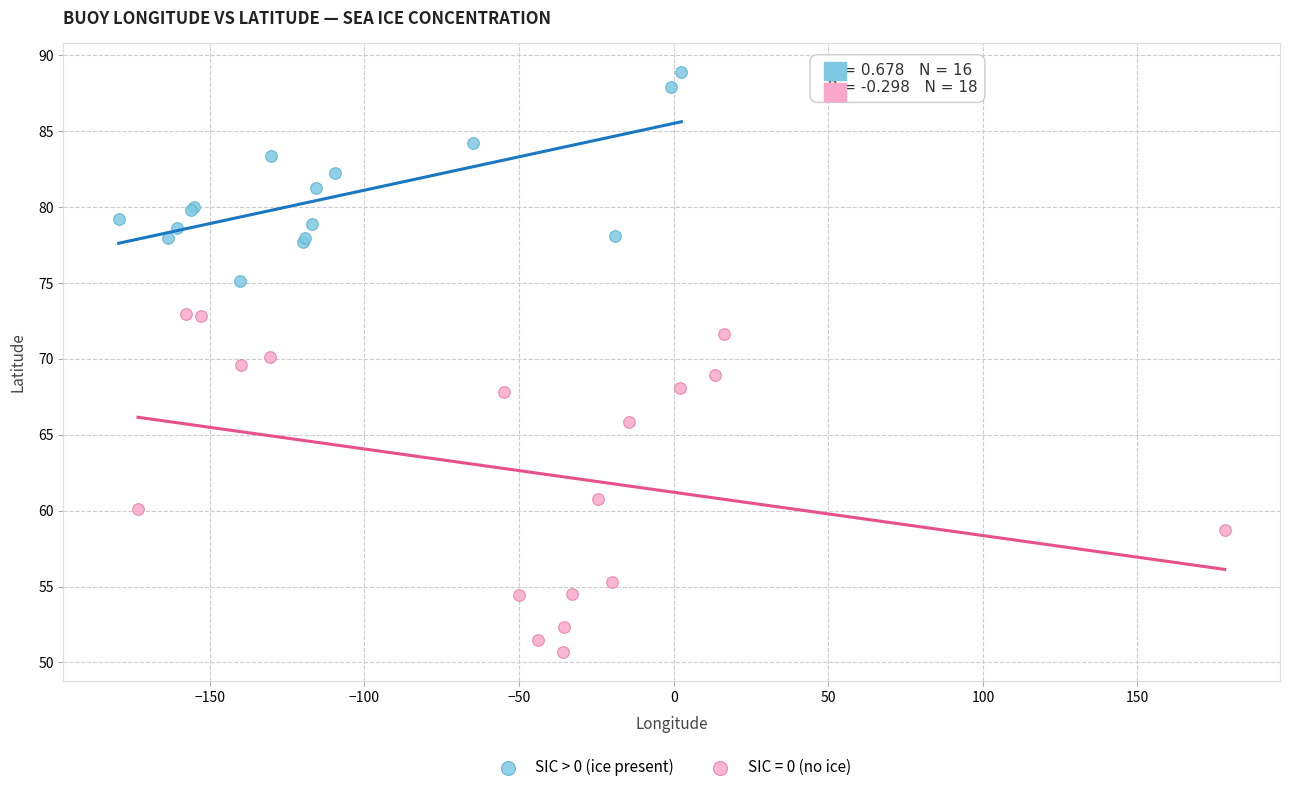

Which series reaches the minimum Y coordinate?

SIC = 0 (no ice)